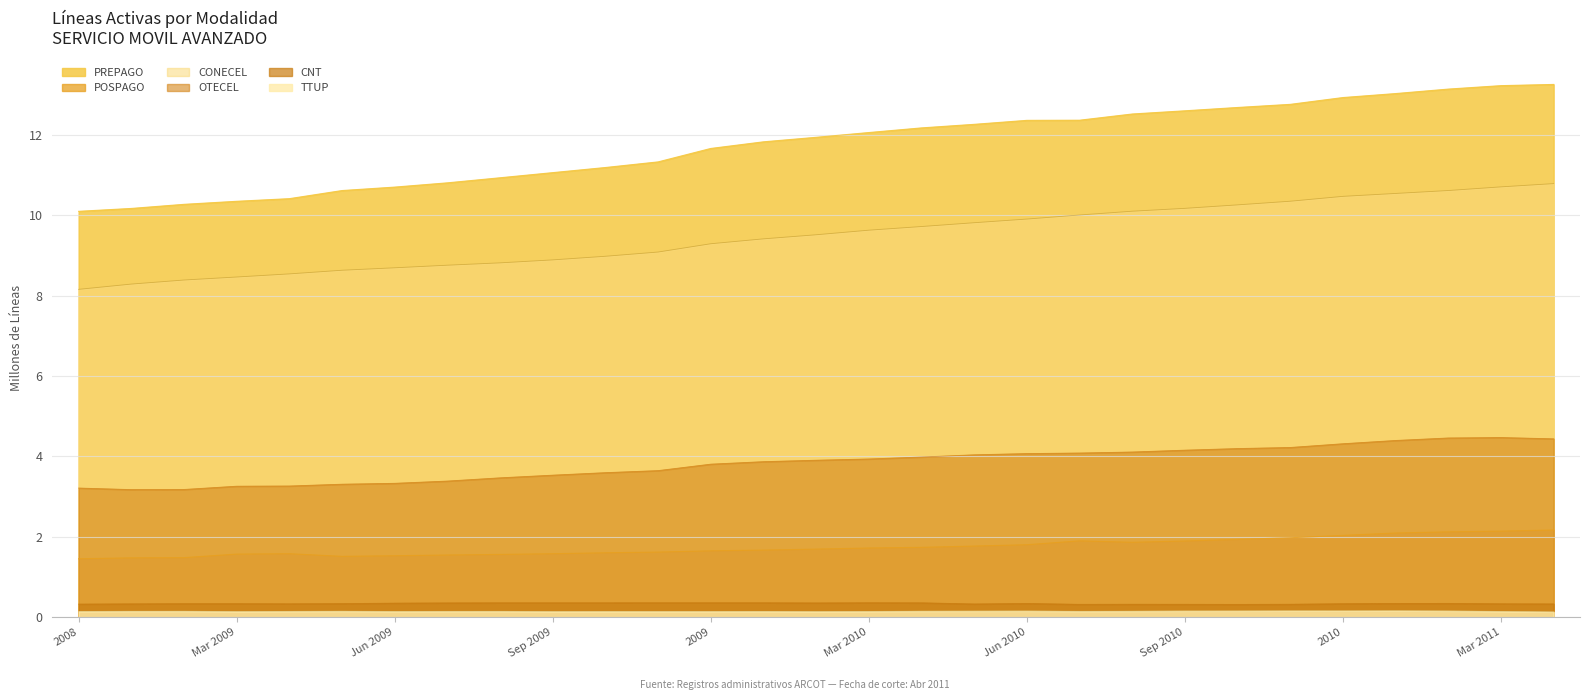

The value of TTUP at Abr 2009 is 0.1. True or false?

True